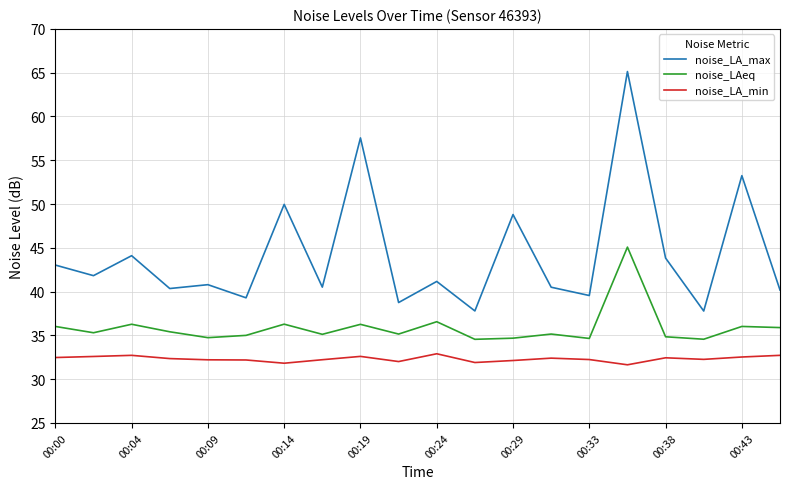

Which series has the largest range (max minus min)?

noise_LA_max